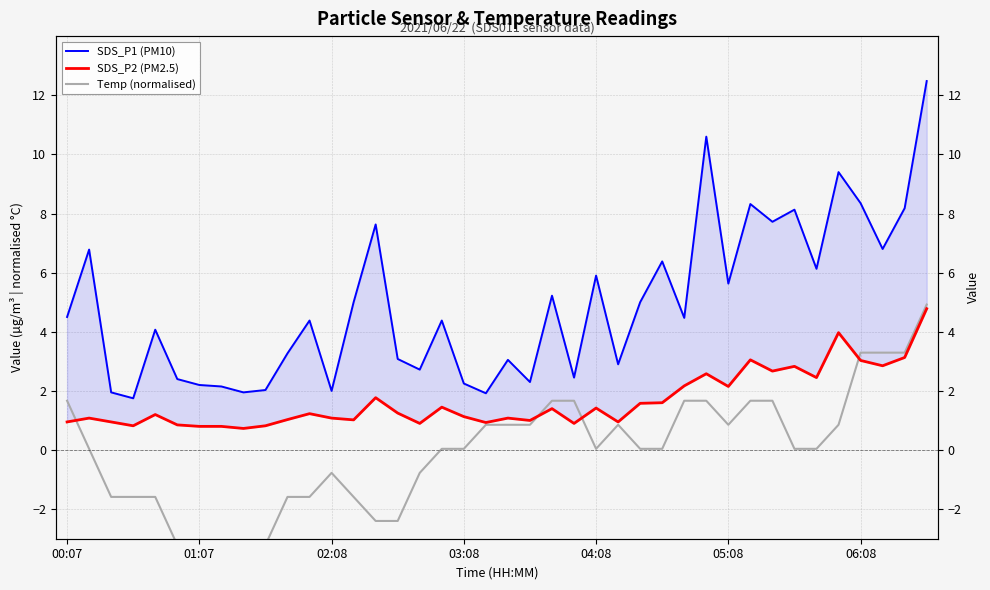

Where is SDS_P1 (PM10) nearest to the value 7?

37